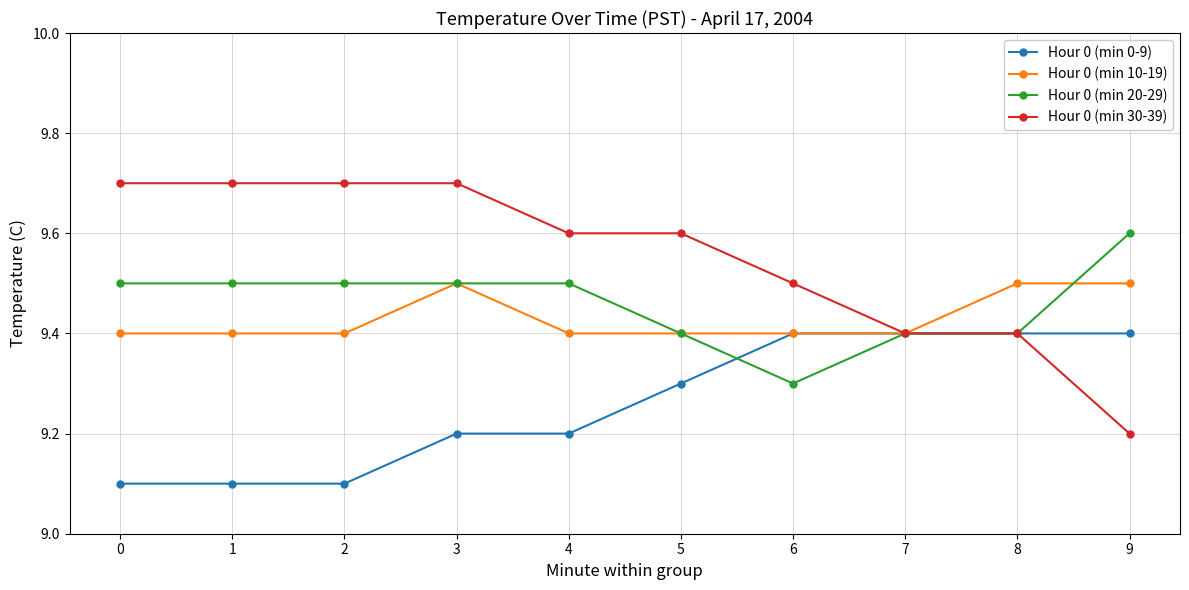

True or false: Hour 0 (min 20-29) has a value of 3.3 at 2.

False